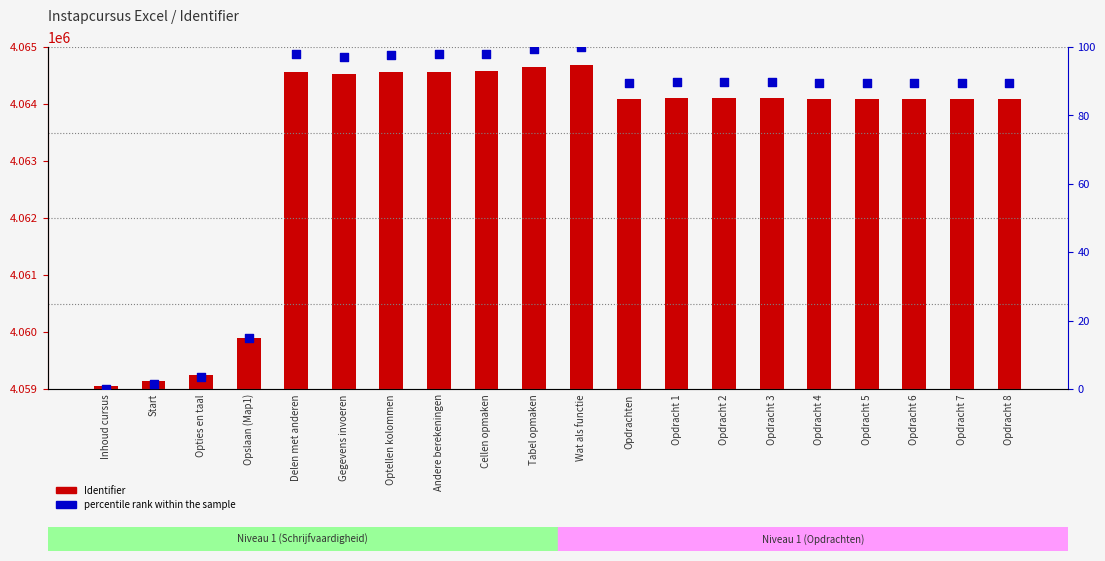

Which series contains the lowest Y value?

percentile rank within the sample